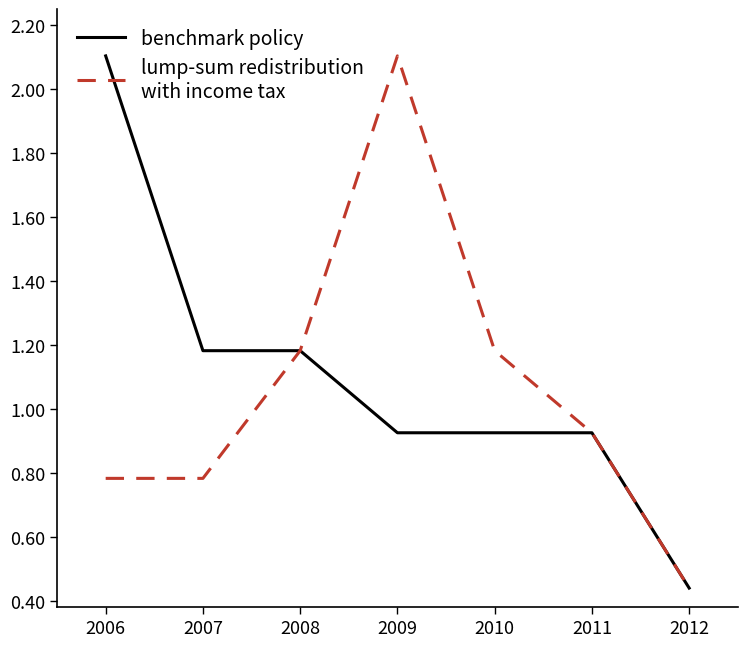

Which category has the lowest value across all series?

2012